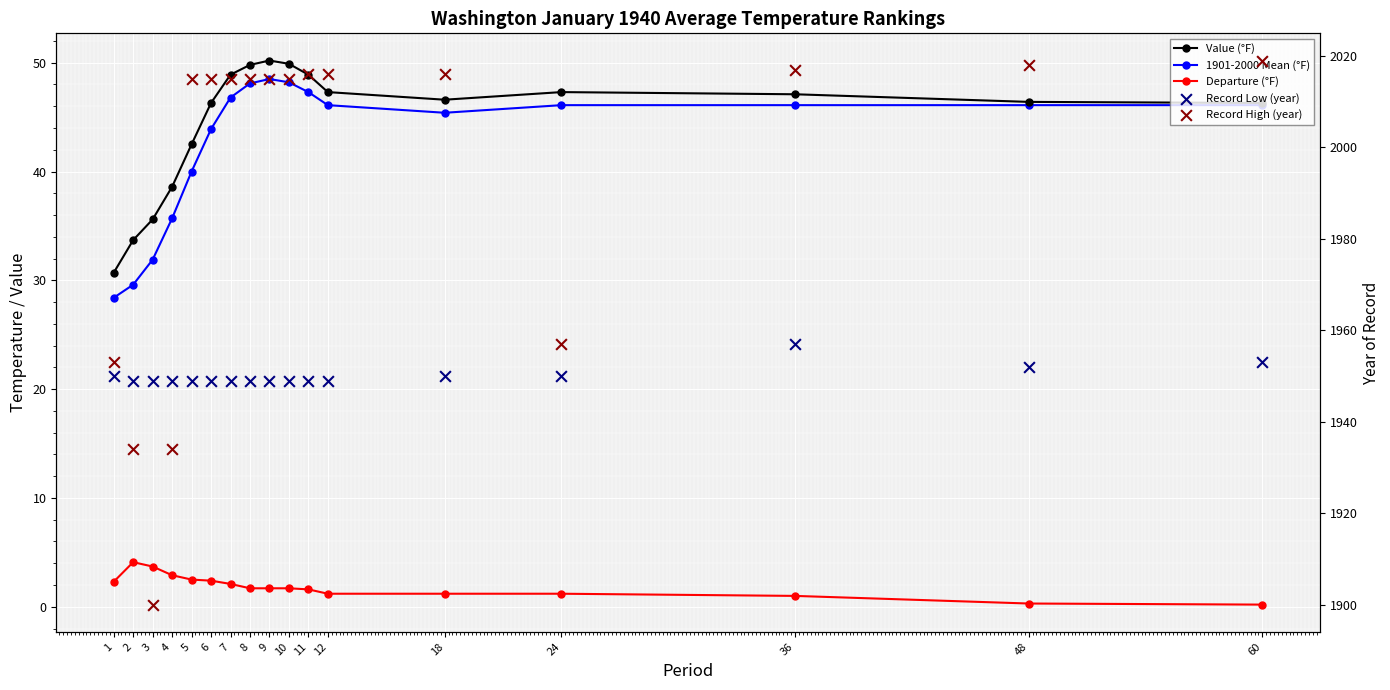

Which series has the largest Y range (max minus min)?

Record High (year)